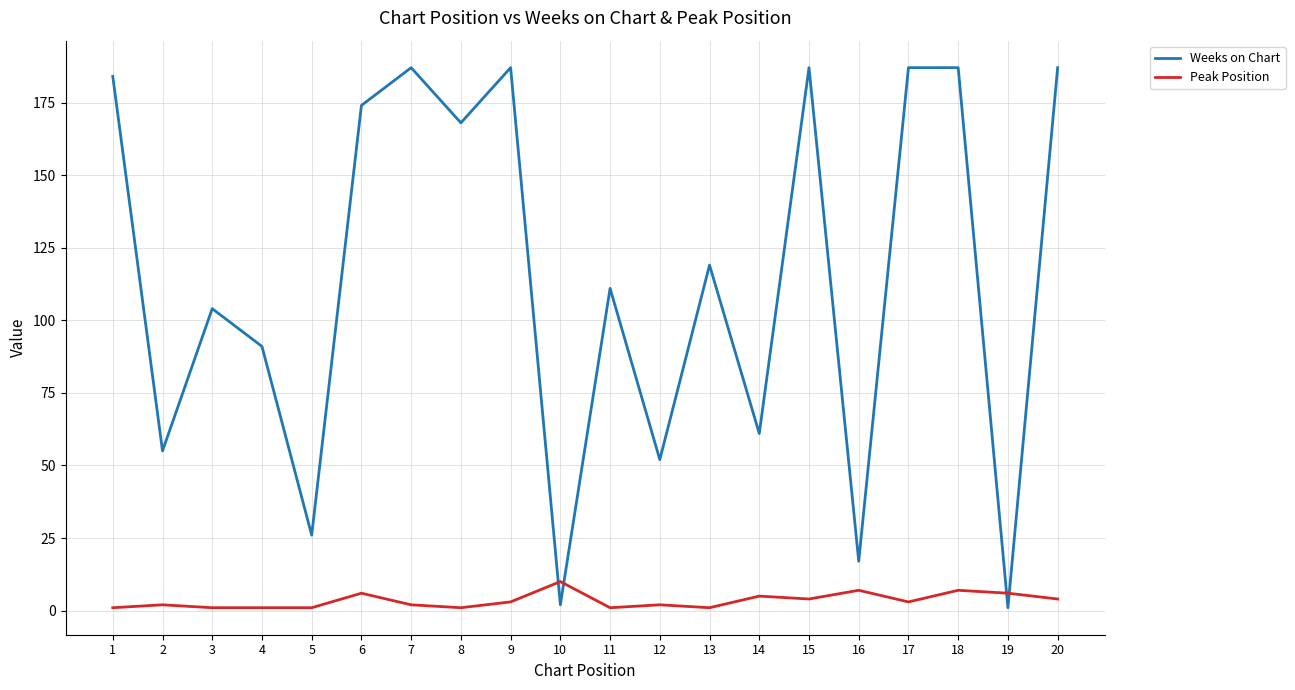

Does the chart have visible grid lines?

Yes